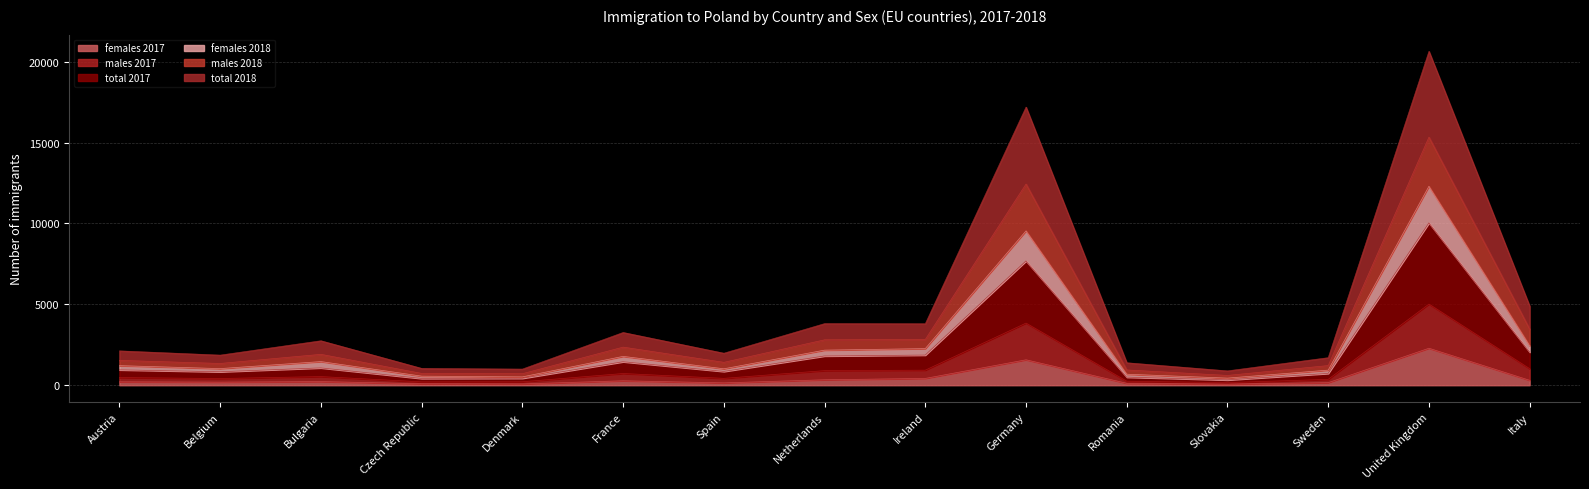

What is the highest value of the females 2017 series?

2287